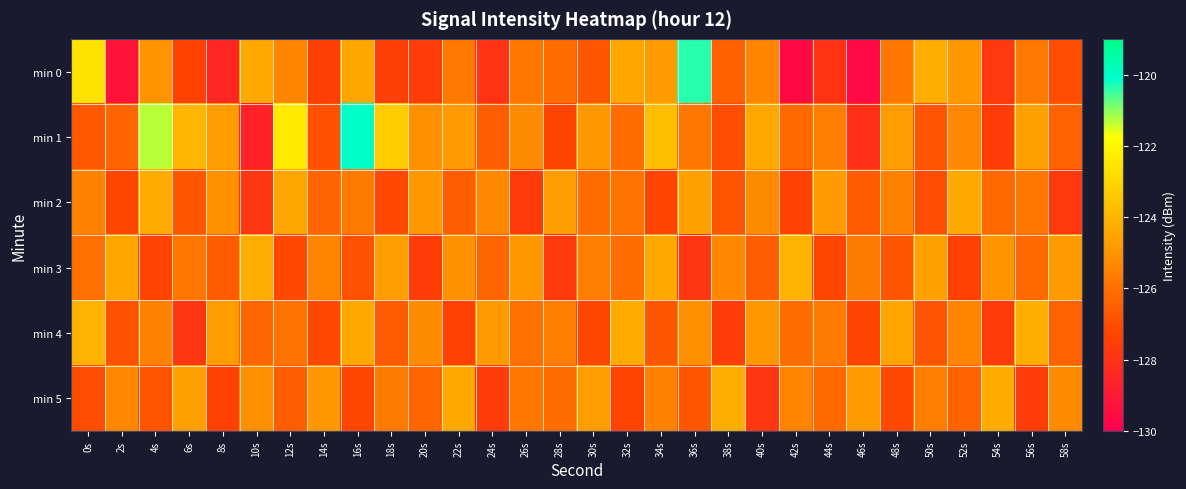

Between 6s and 10s, which is larger?

10s